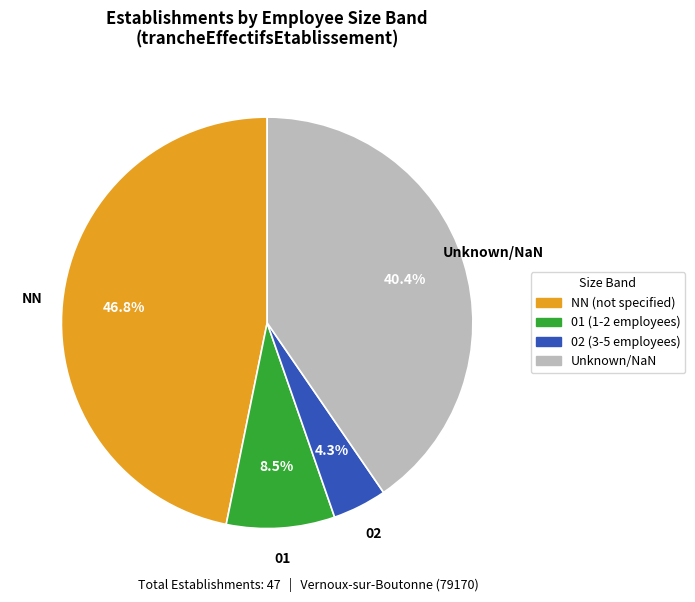

Is there a majority slice in this chart?

No